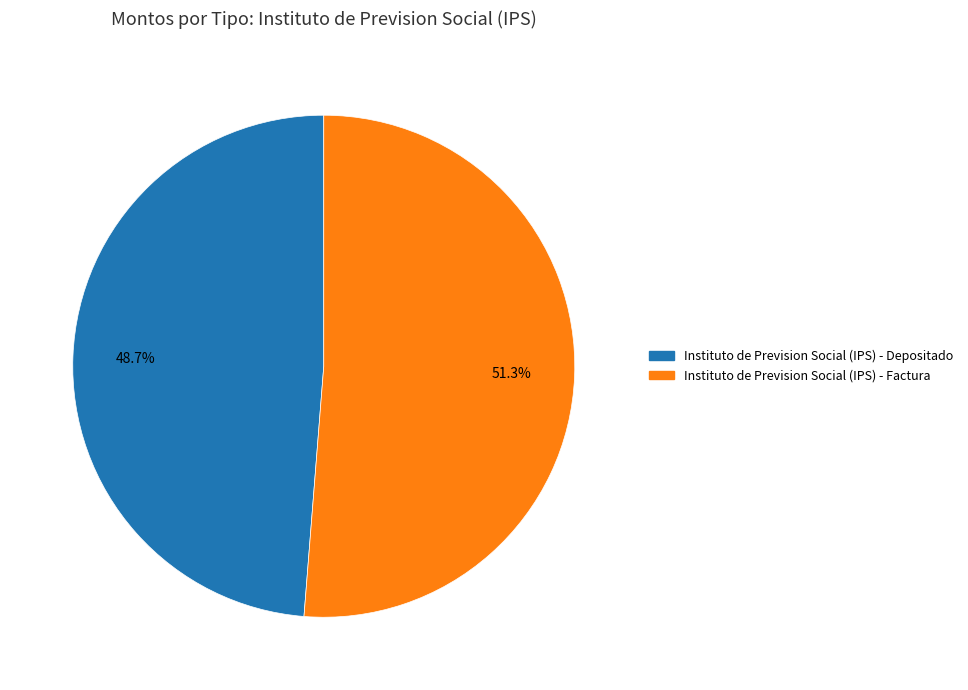

Count the number of slices in the pie.

2